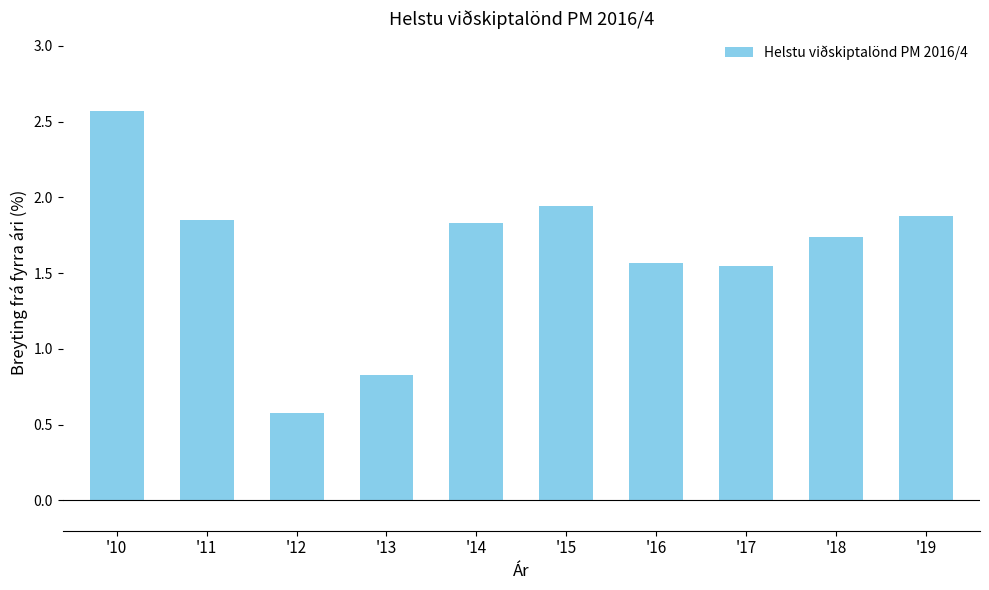

What is the minimum value shown in the chart?

0.6